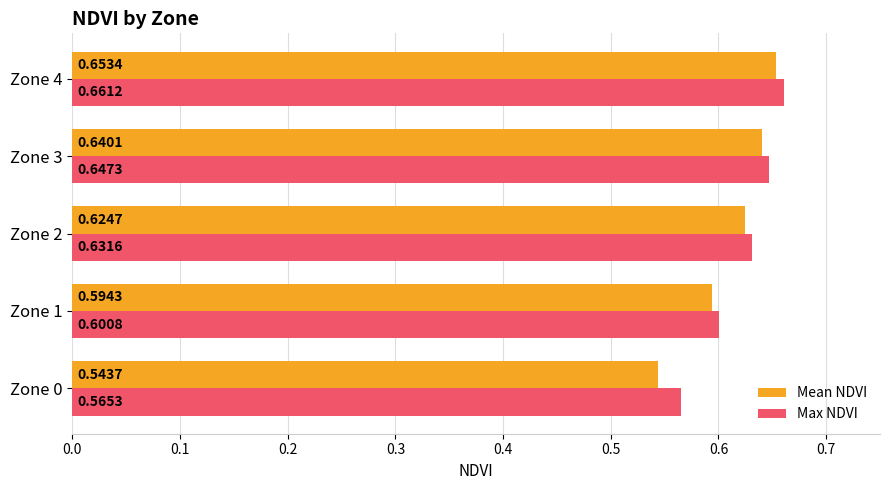

How many distinct data groups are displayed?

2